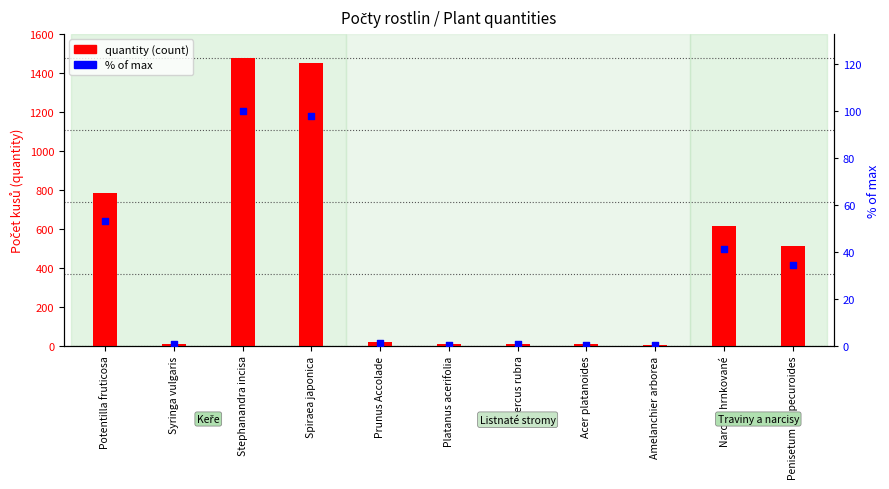

At how many categories does at least one series exceed 706?

3